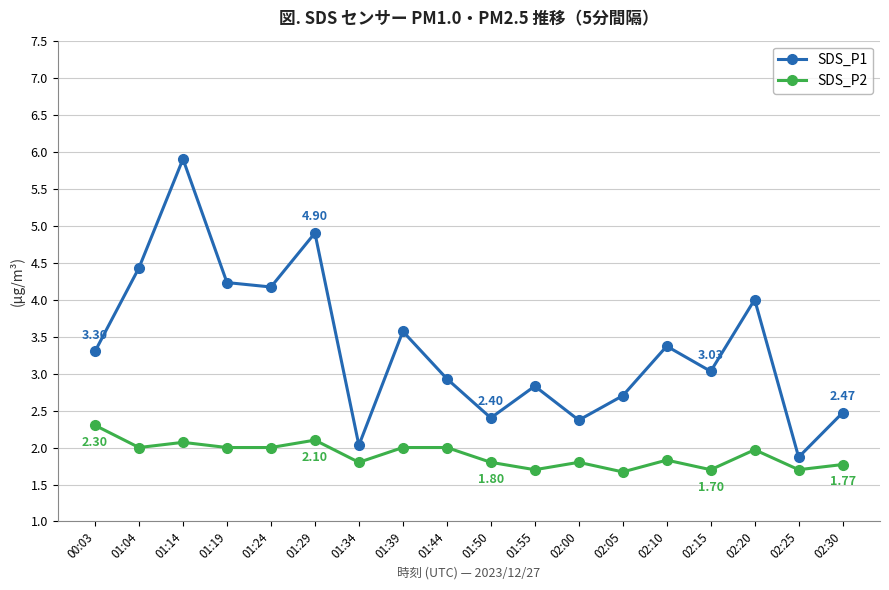

Which category has the highest value across all series?

01:14